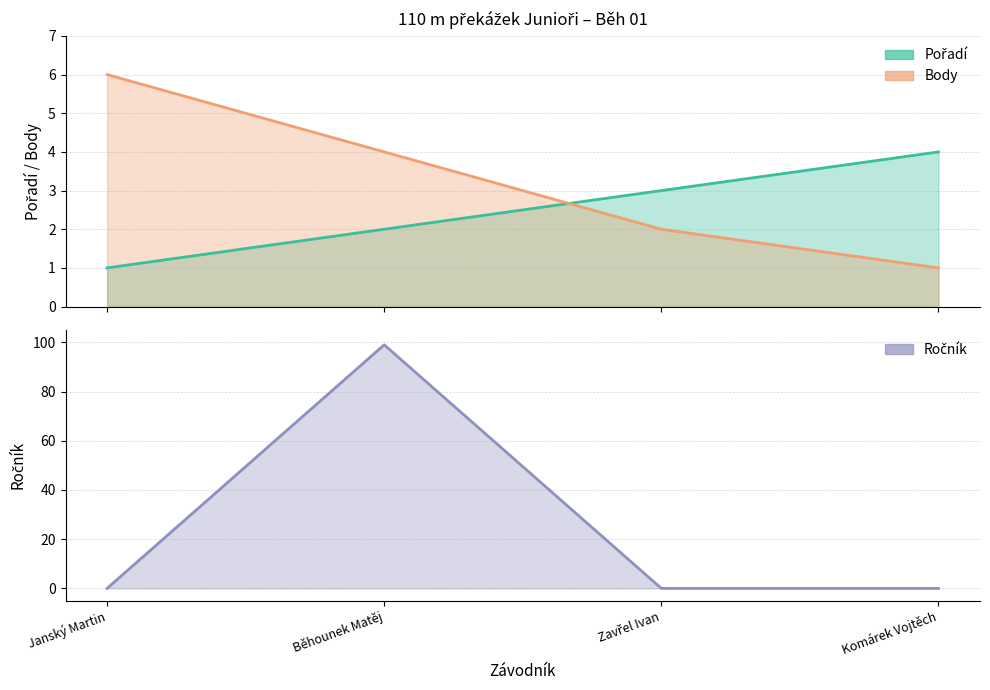

What is the difference between the highest and lowest values at Běhounek Matěj?

97